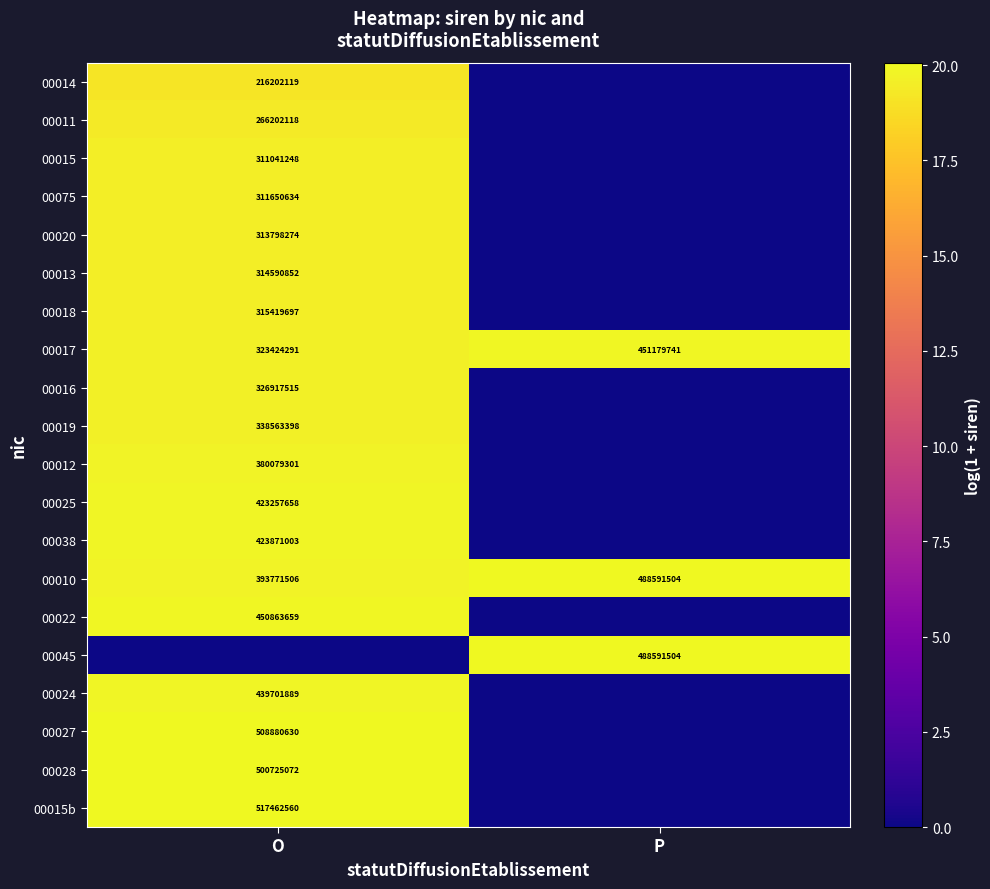

What is the average value of the 00010 series?

441181505